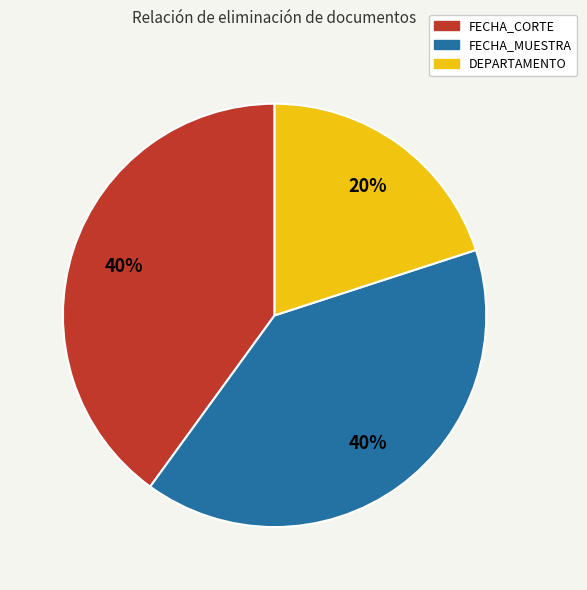

What is the ratio of the value at FECHA_MUESTRA to the value at DEPARTAMENTO?

2.0